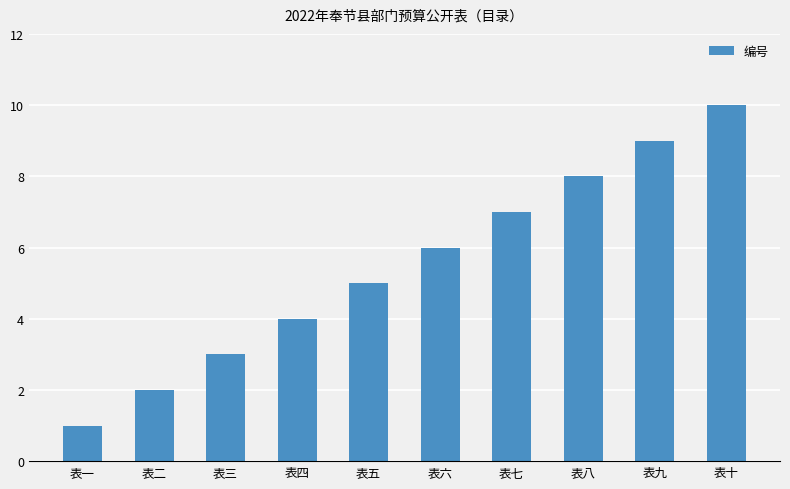

What is the value of the 5th bar from the left?

5